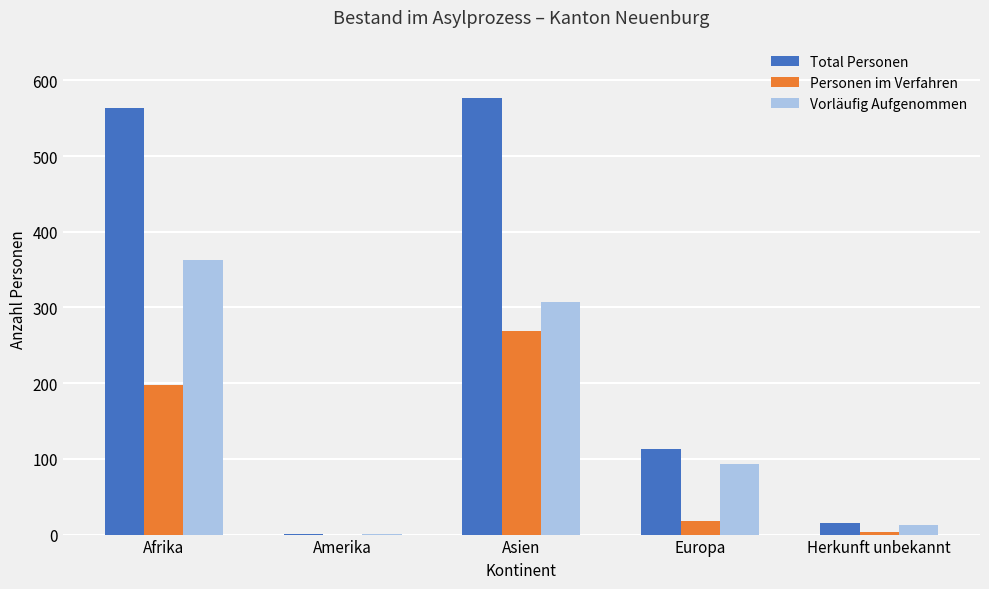

Are the bars horizontal?

No